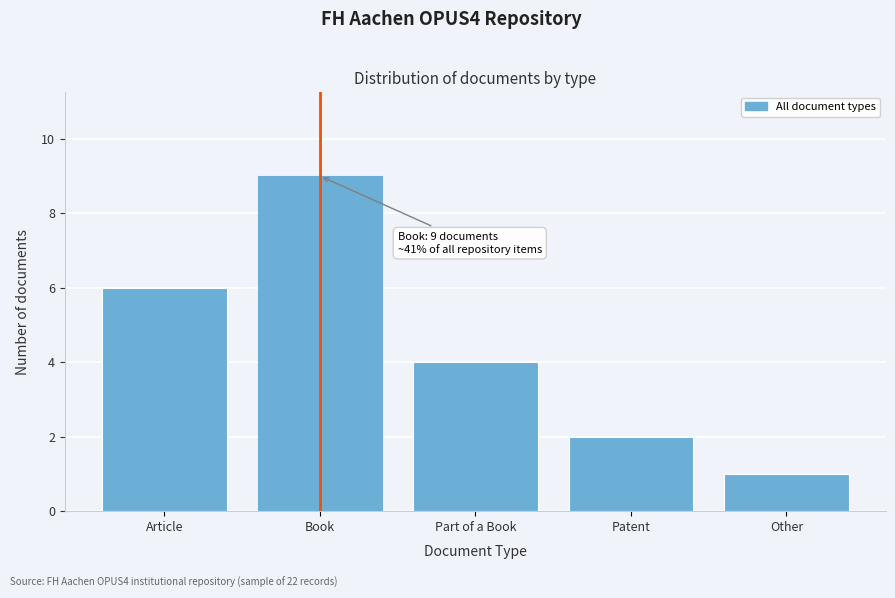

Reading right to left, list all the values displayed in this chart.

Other=1	Patent=2	Part of a Book=4	Book=9	Article=6